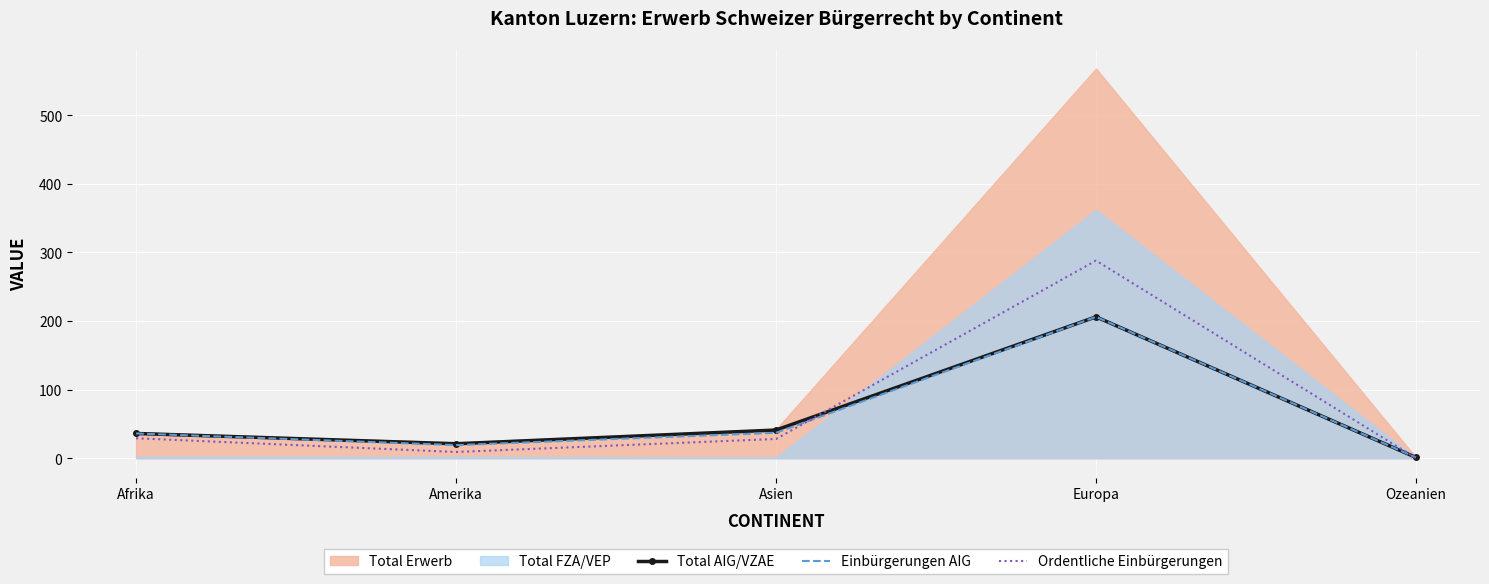

Where is Einbürgerungen AIG nearest to the value 103?

Asien